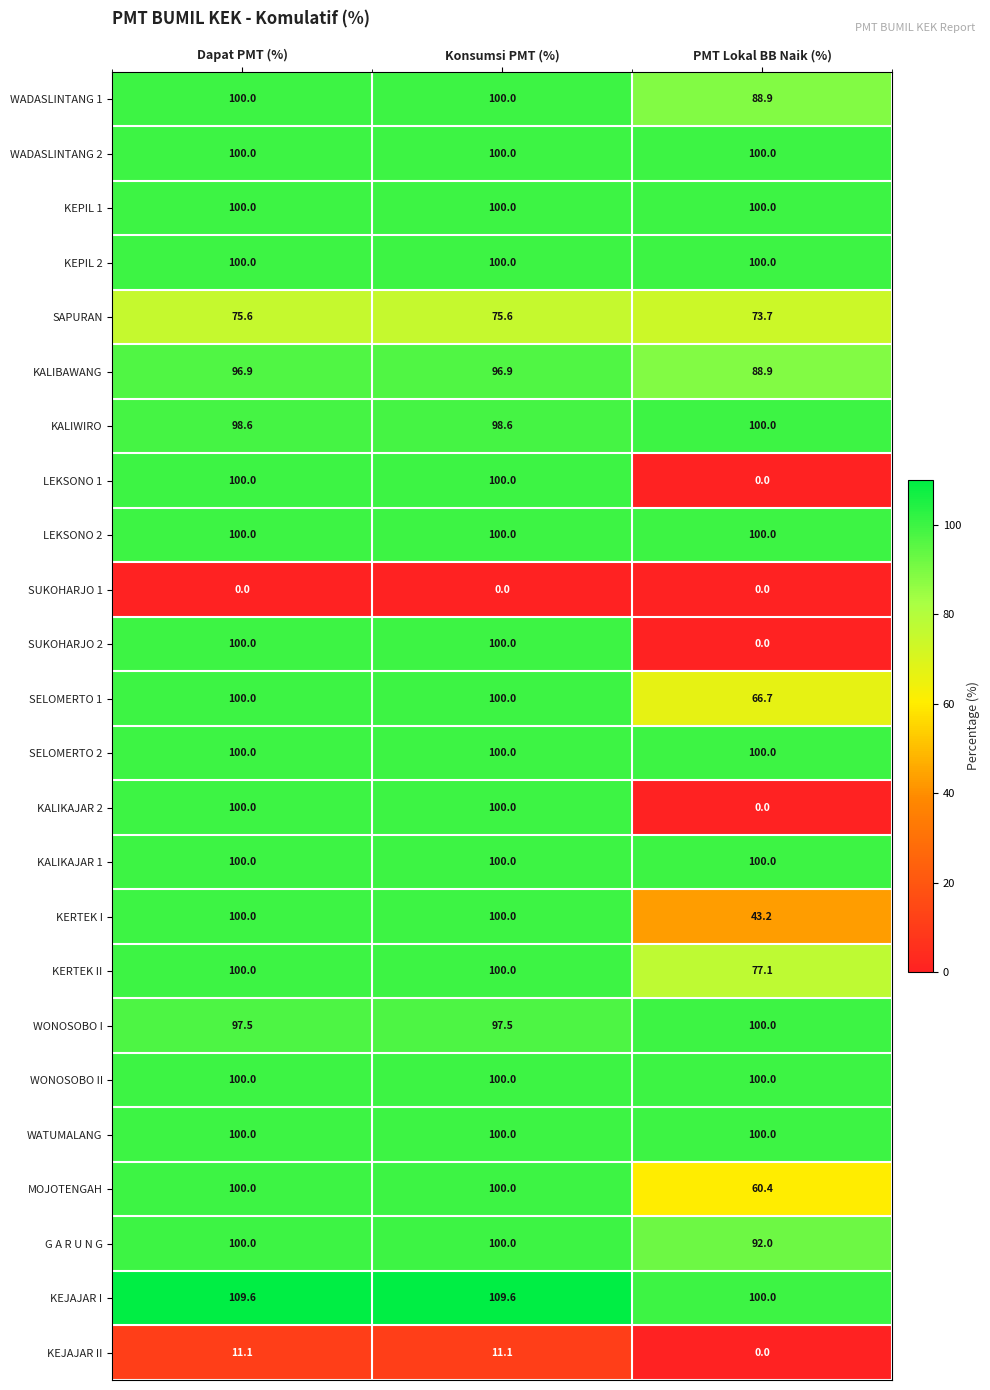

What is the lowest value of the WONOSOBO I series?

97.5